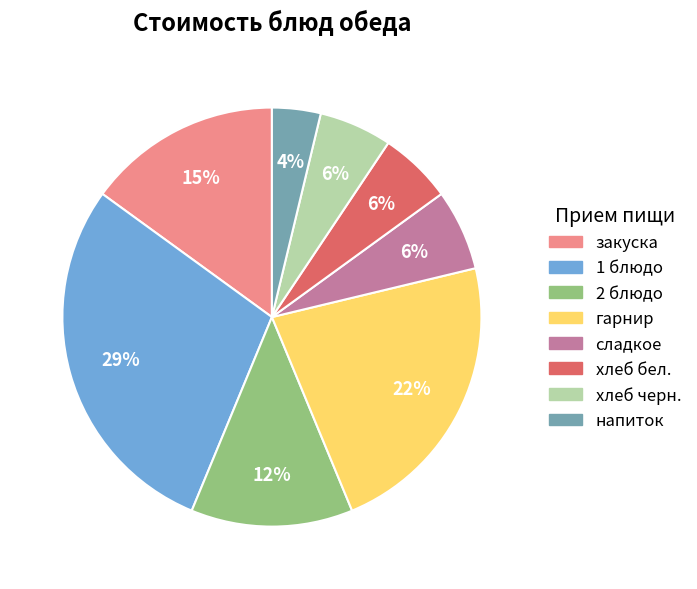

True or false: хлеб бел. accounts for 6% of the total.

True